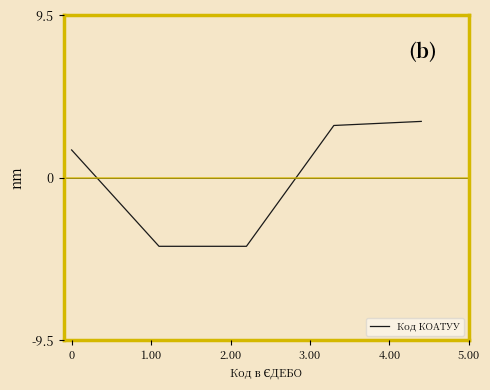

What is the smallest value displayed?

-4.0